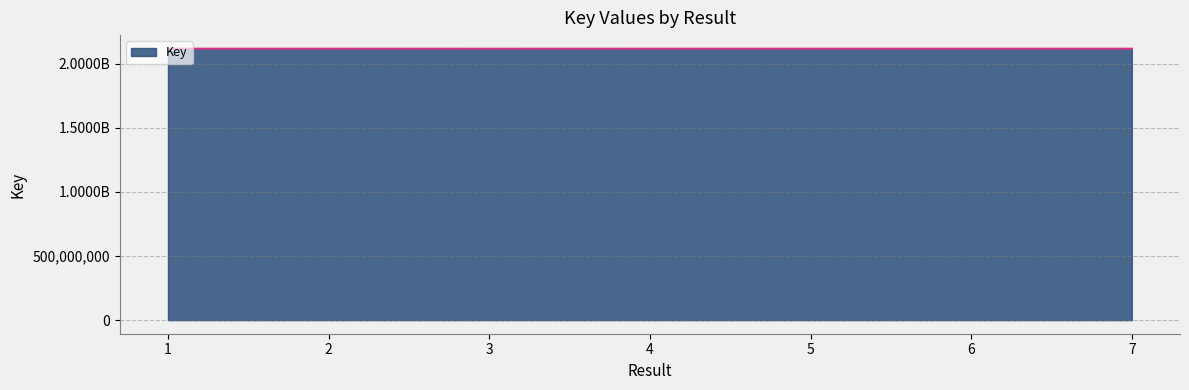

Is it true that the value at 5 is 1166568718?

False